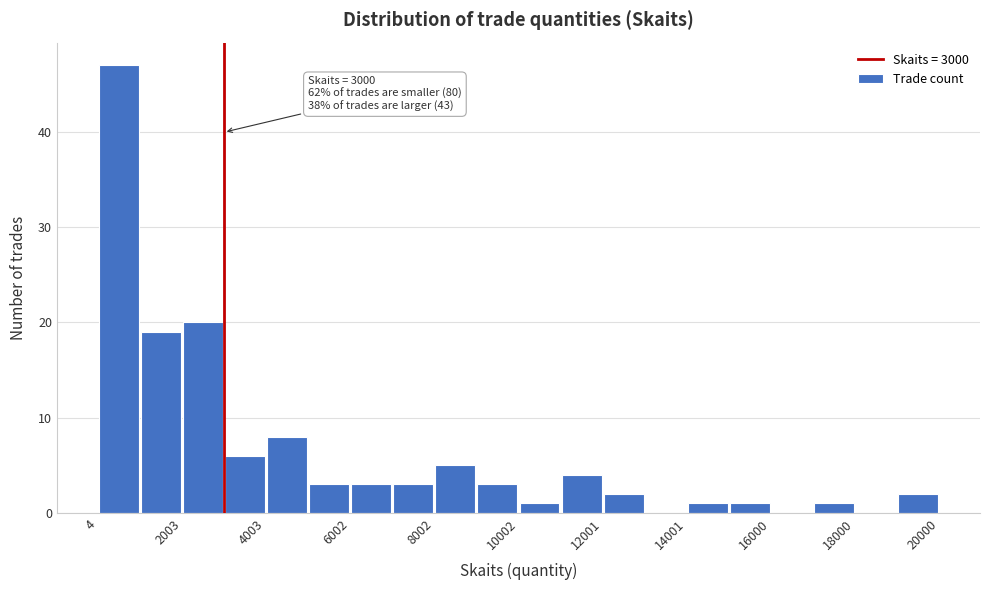

Over which range of the x-axis is the bar tallest?

0 to 1000